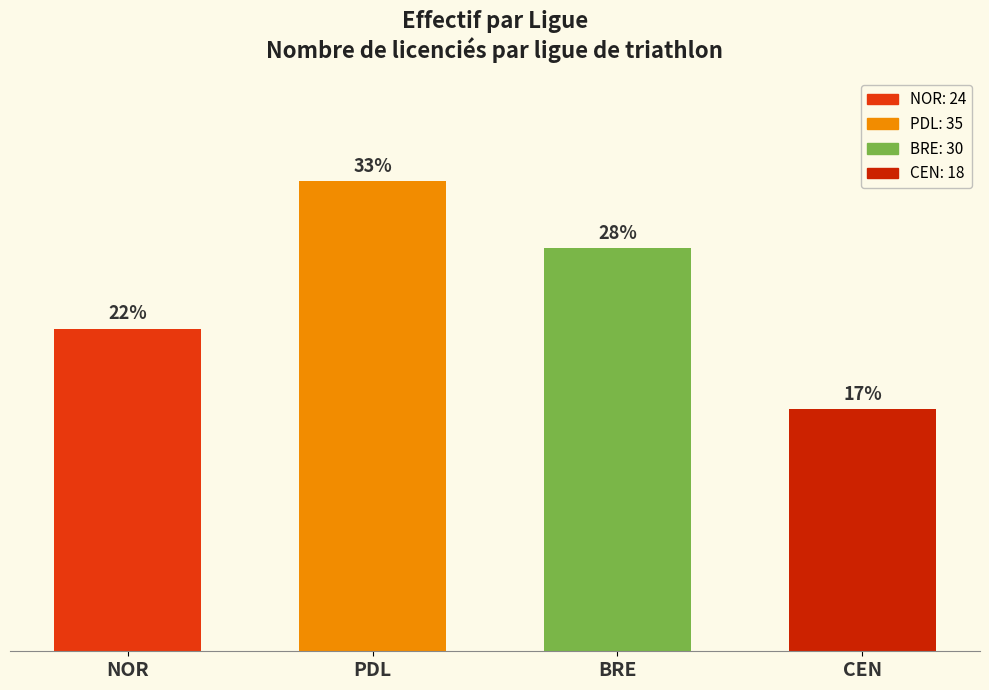

The chart shows a value of 28 at CEN. True or false?

False